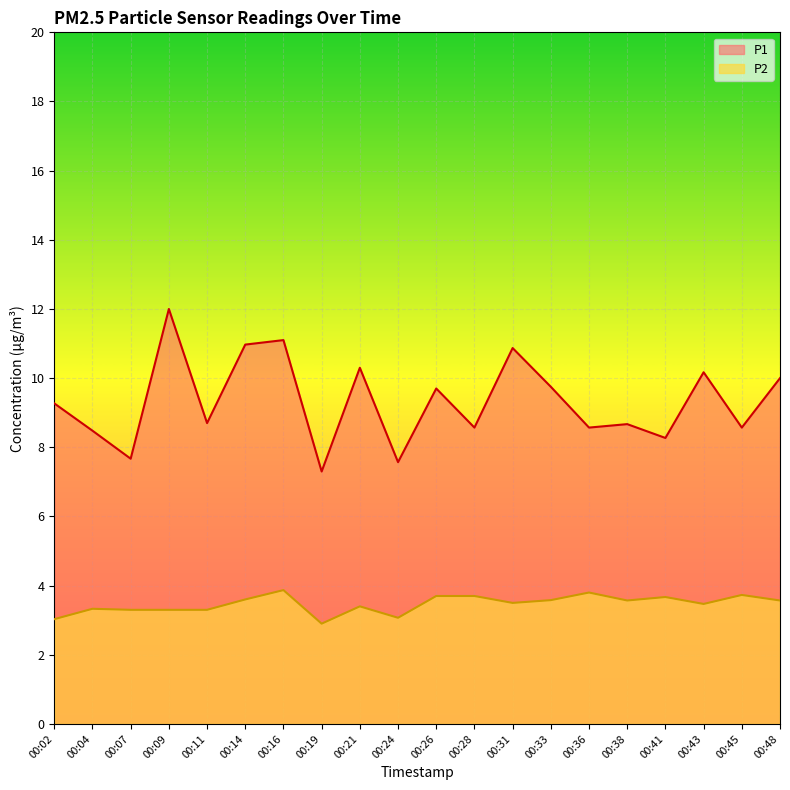

Which series has the largest total across all categories?

P1